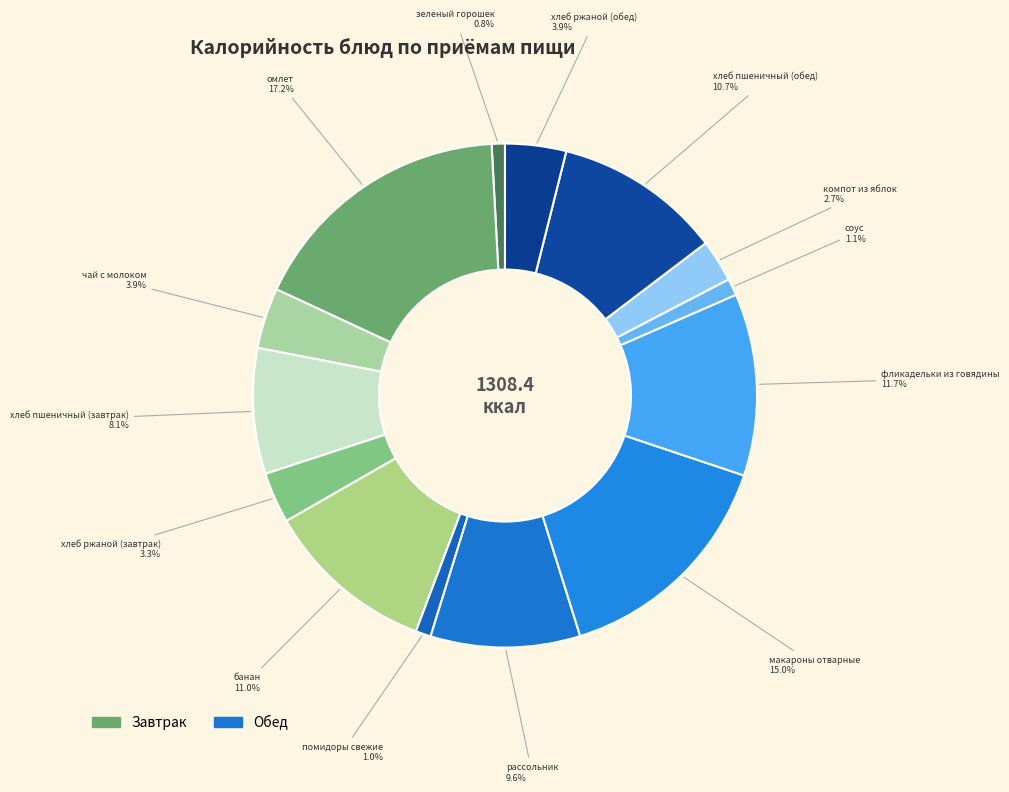

What portion of the pie excludes хлеб ржаной (обед)?

96.1%